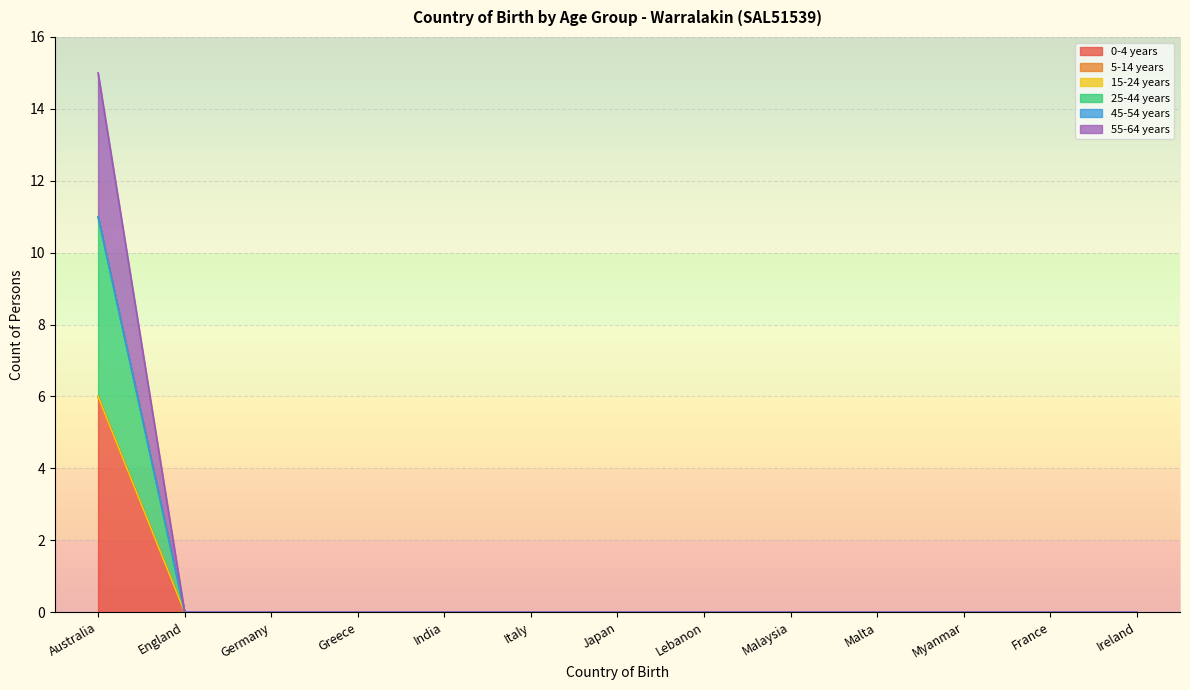

List the series in order of their peak value, highest first.

0-4 years, 25-44 years, 55-64 years